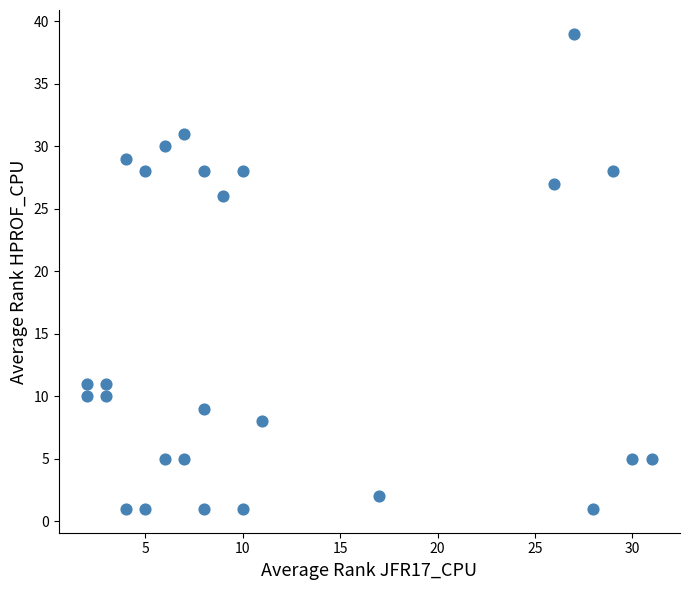

What is the range of Y values (max minus min)?

38